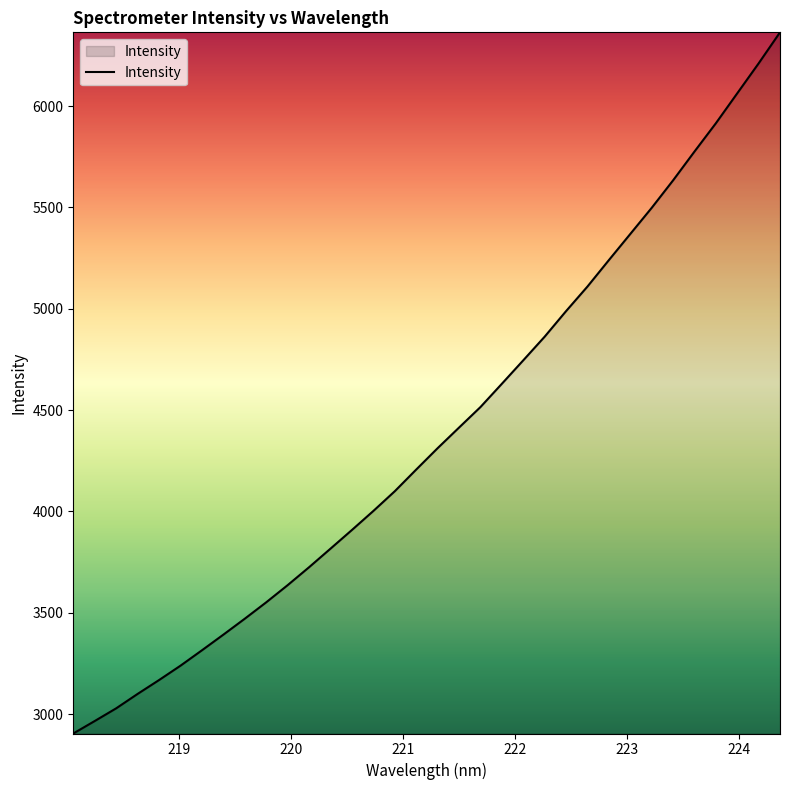

What is the greatest value displayed?

6363.5